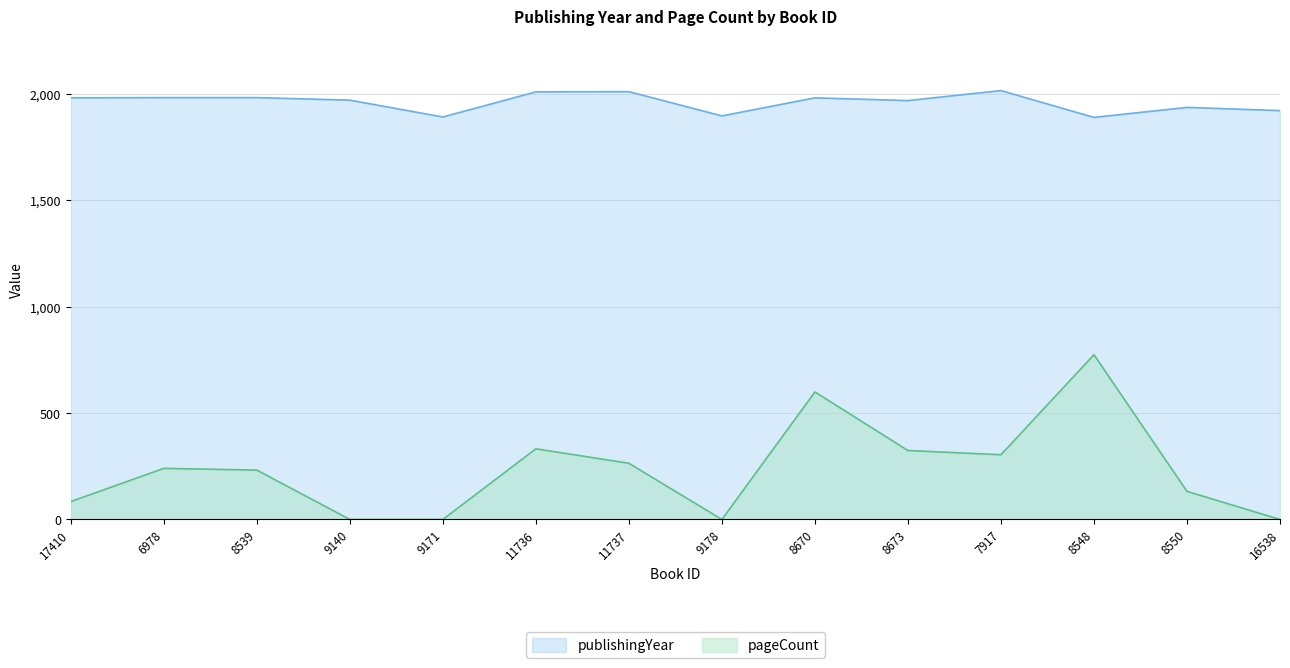

Rank the series by their average value, from lowest to highest.

pageCount, publishingYear